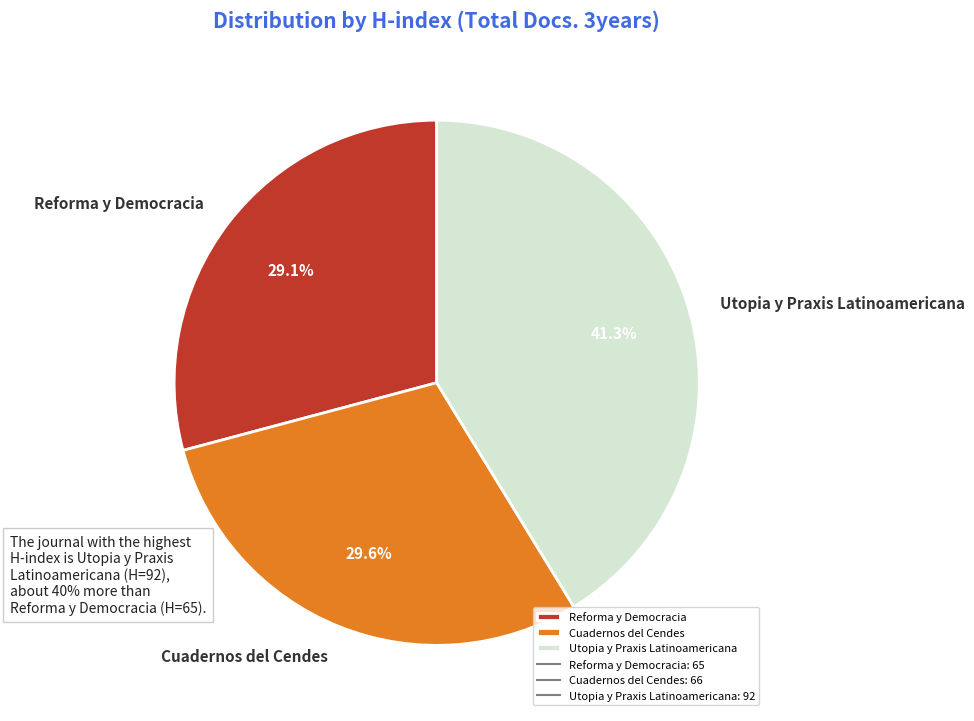

Which category has the biggest portion of the pie?

Utopia y Praxis Latinoamericana